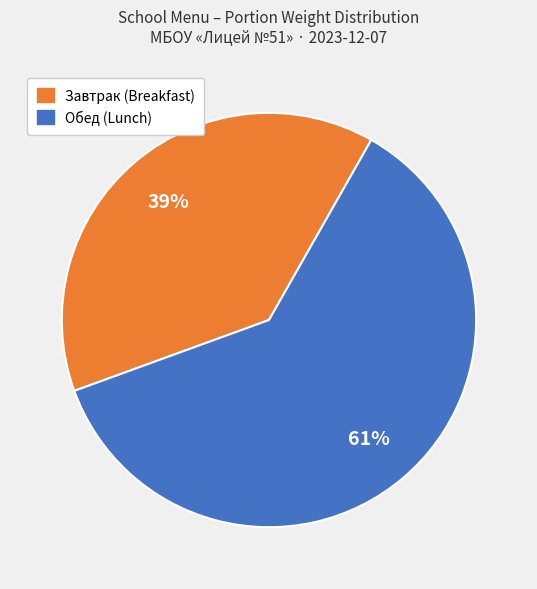

Is there a majority slice in this chart?

Yes